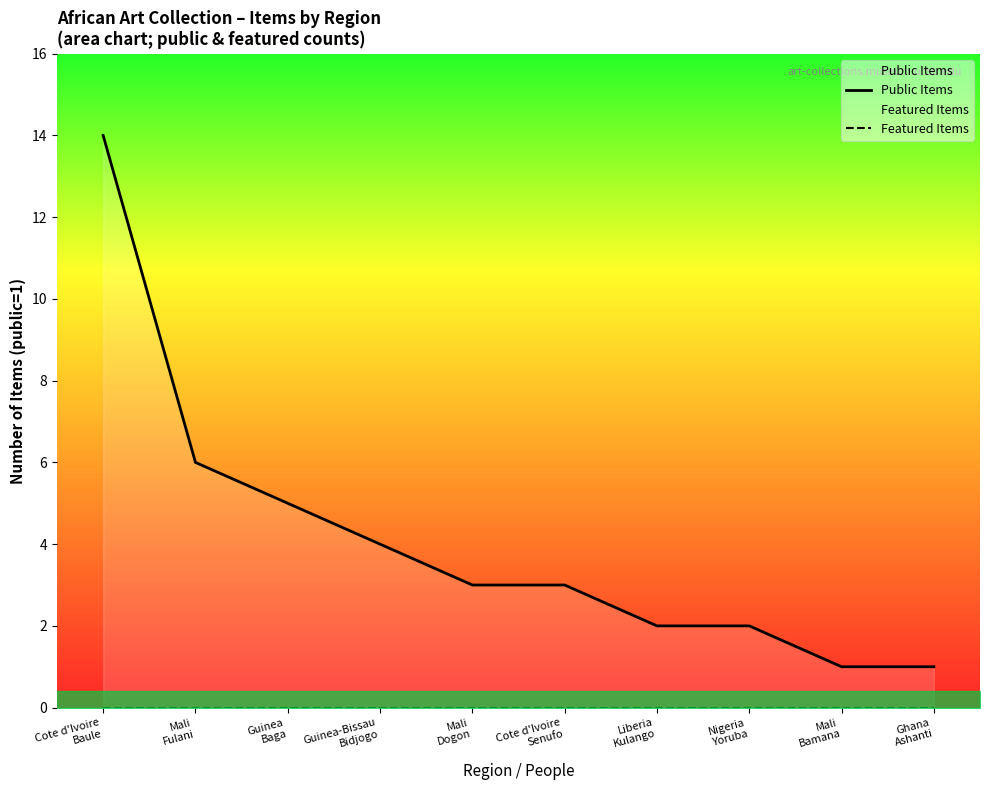

At which label does Public Items first exceed 3?

Cote d'Ivoire
Baule